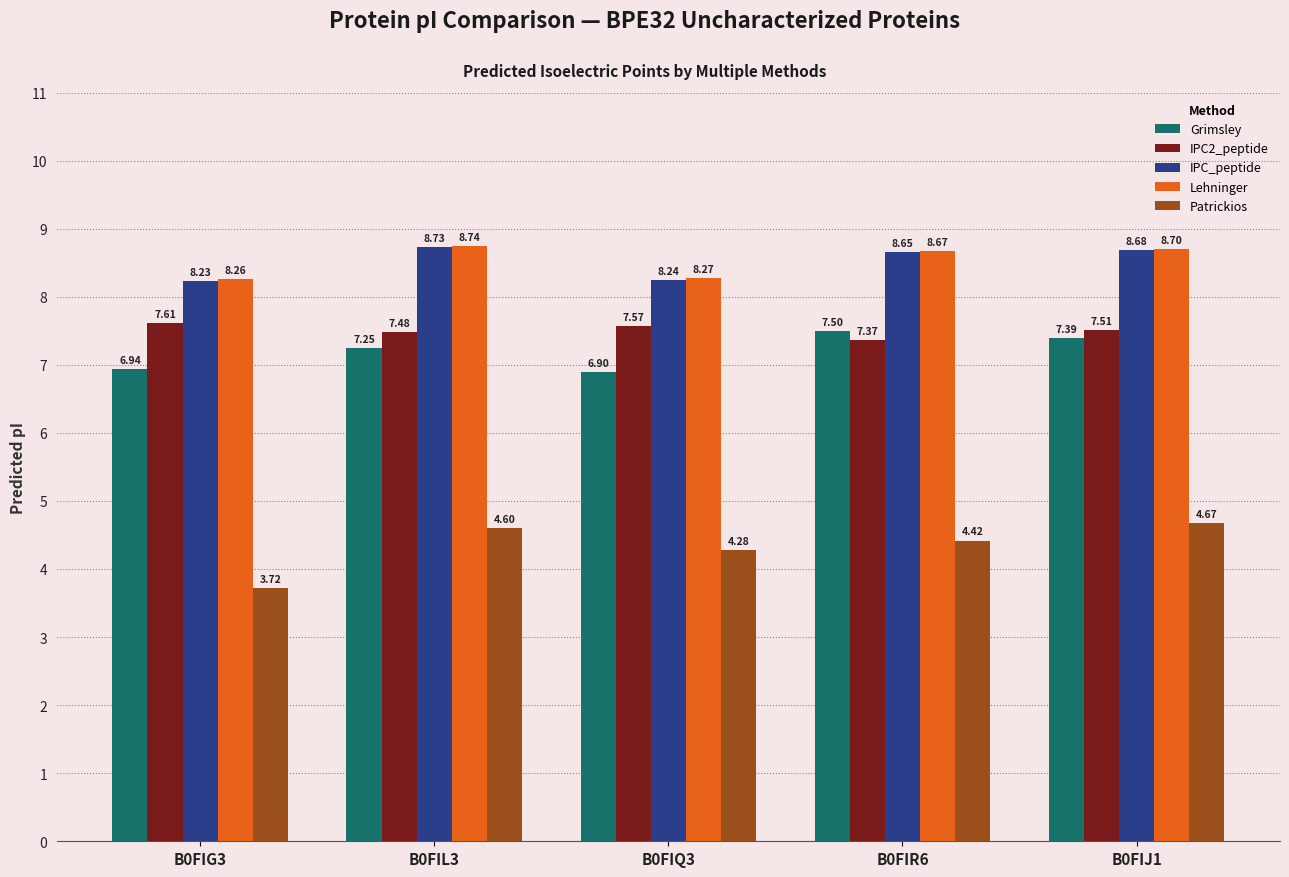

Rank the categories by Lehninger value from highest to lowest.

B0FIL3, B0FIJ1, B0FIR6, B0FIQ3, B0FIG3